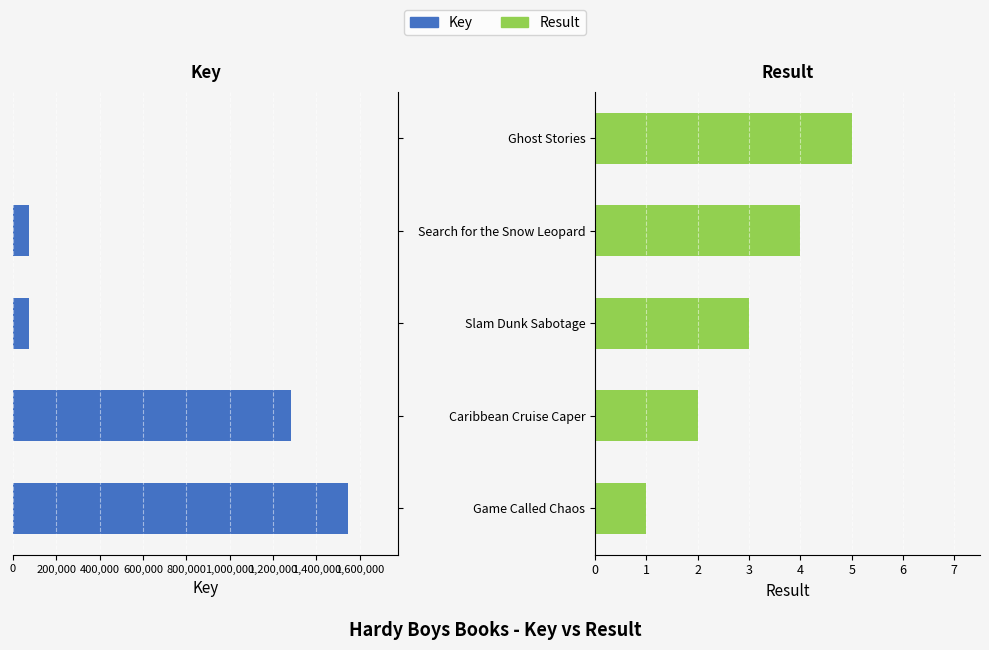

What is the maximum value for Result?

5